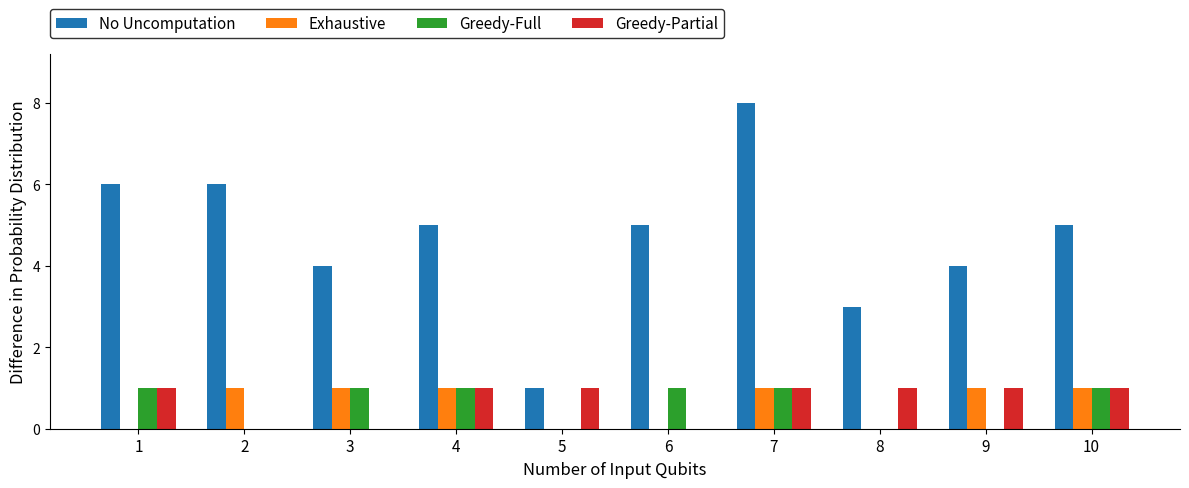

Which series has the largest total across all categories?

No Uncomputation